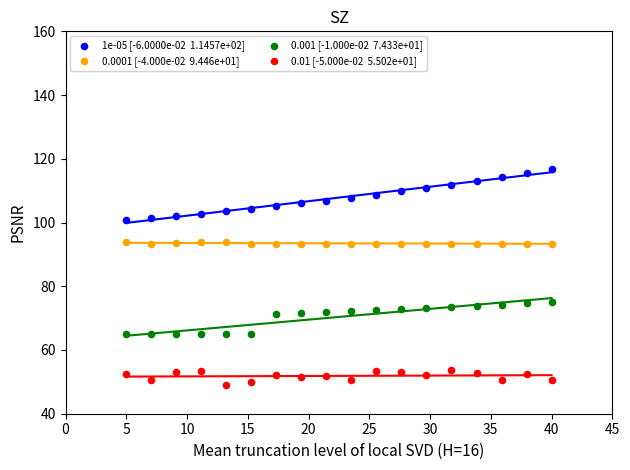

Across all data points, what is the range of X values (max minus min)?

35.0